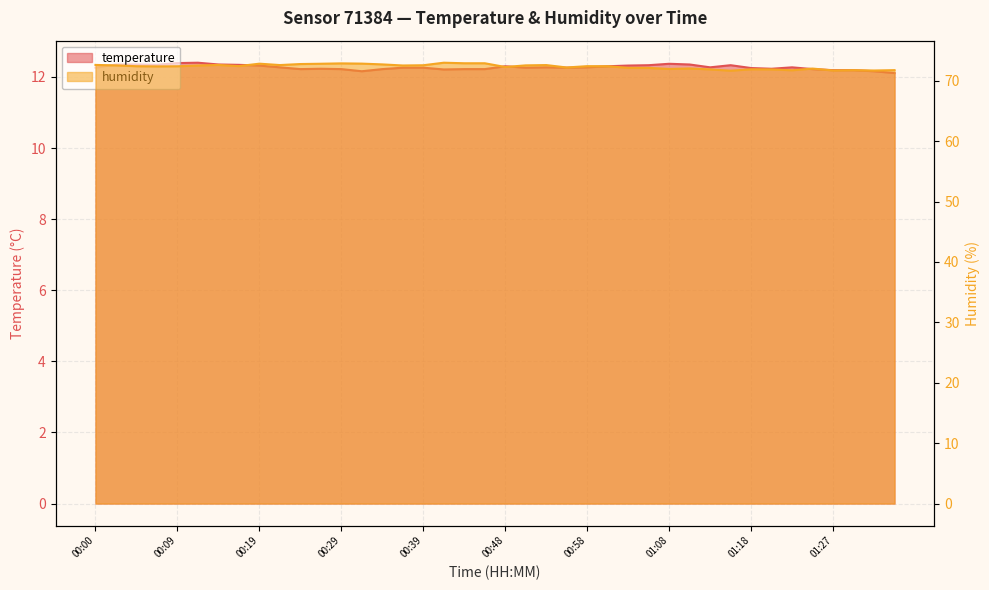

Between 00:09 and 00:41, which is larger?

00:09